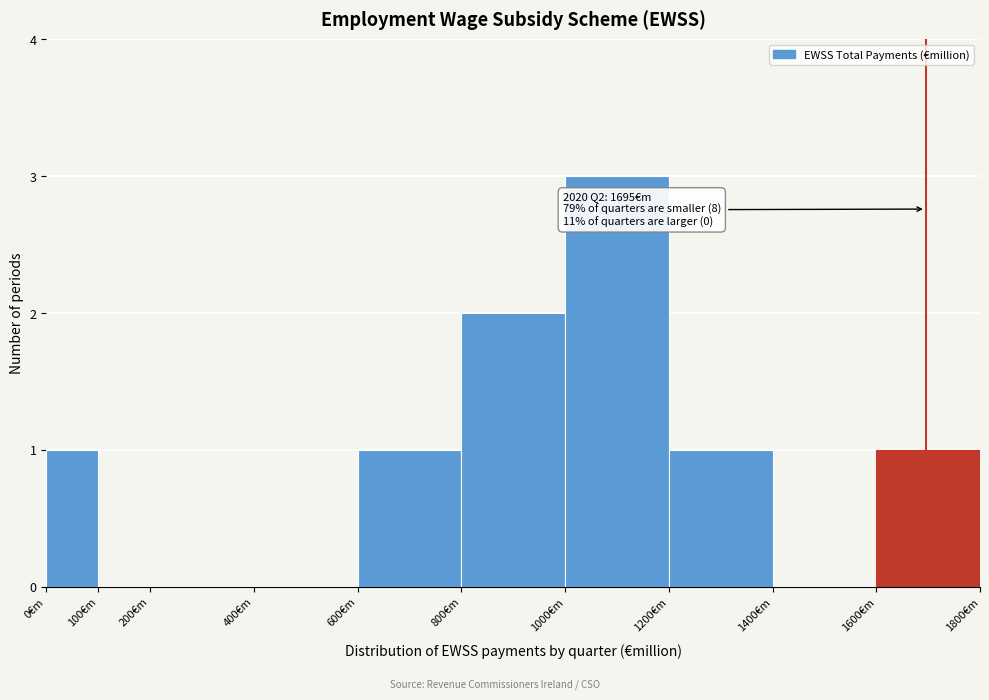

Which range on the x-axis has the tallest bar?

1000 to 1200